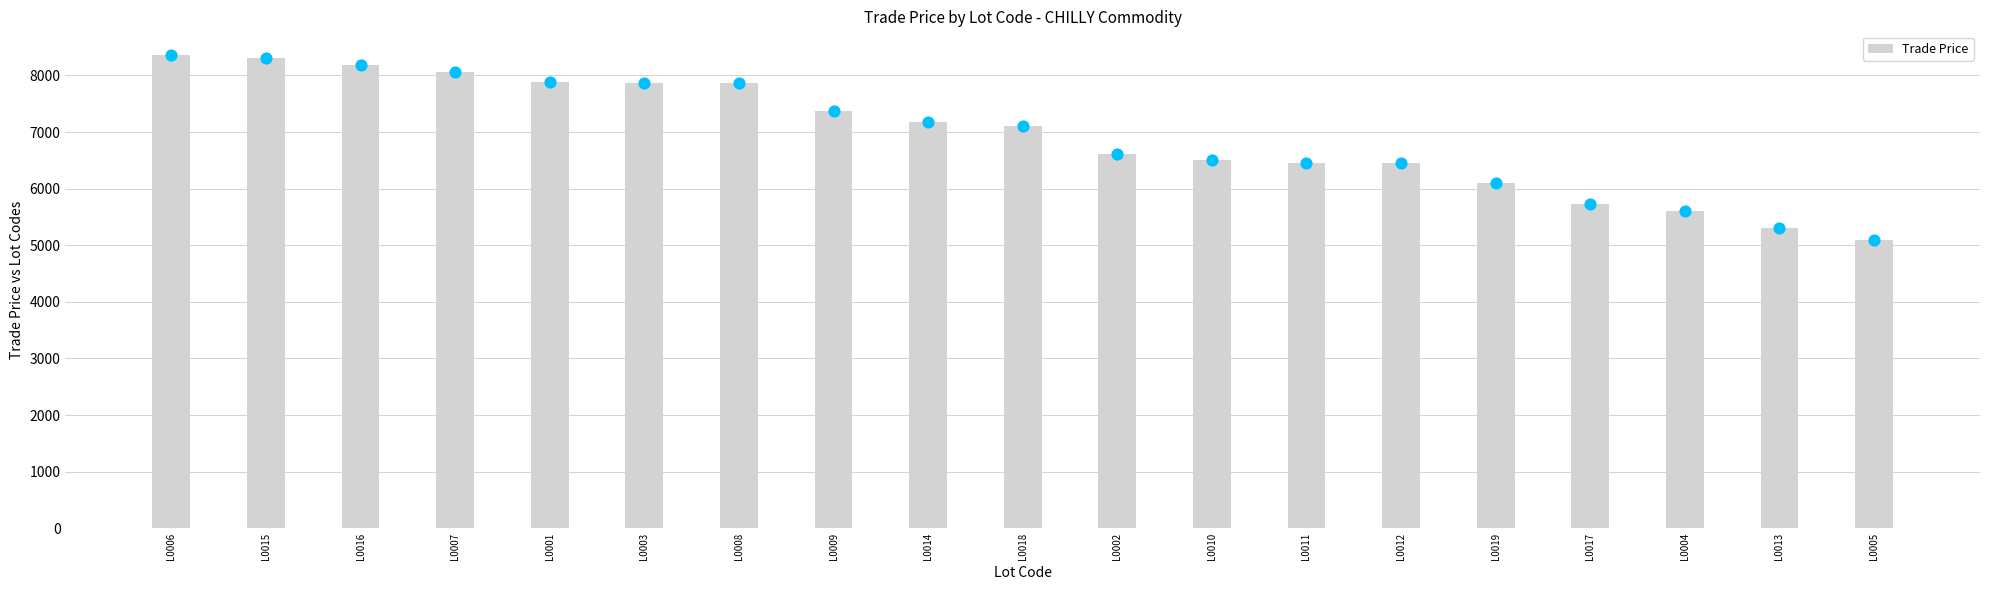

Which has a higher value, L0014 or L0005?

L0014